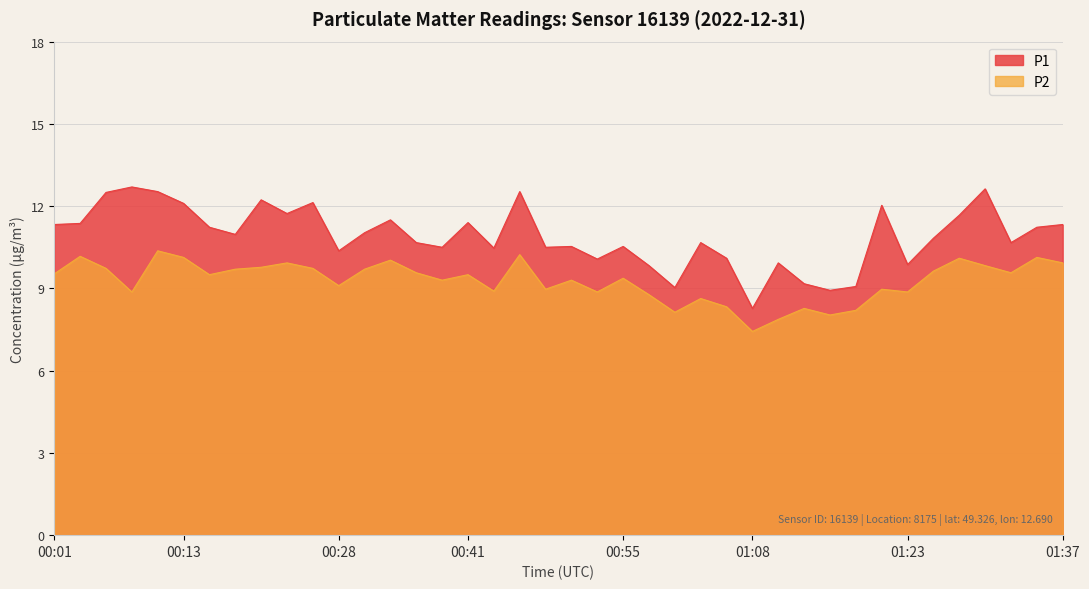

True or false: P1 and P2 cross at least once.

False